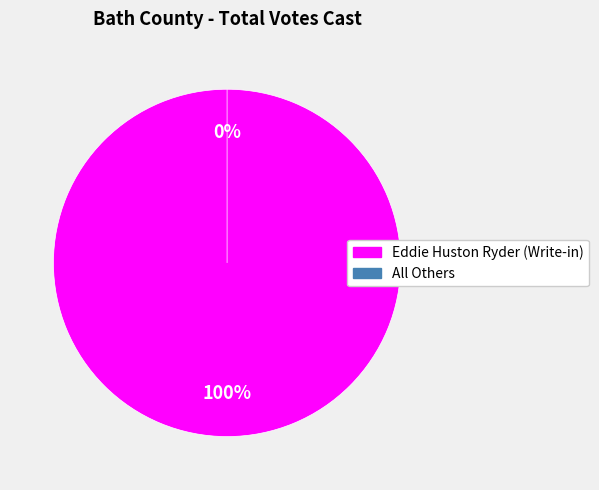

What is the largest slice in the pie chart?

Eddie Huston Ryder (Write-in)